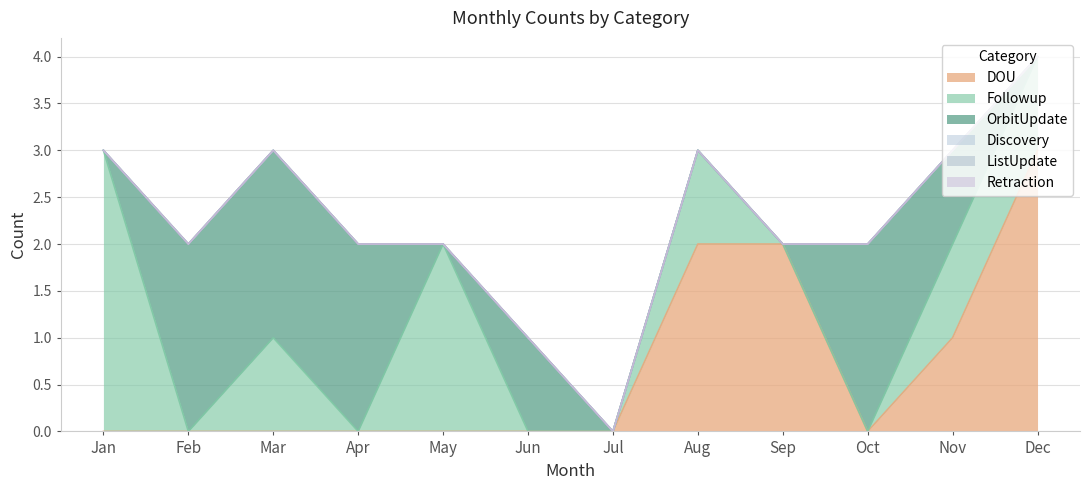

True or false: OrbitUpdate and Discovery cross at least once.

False